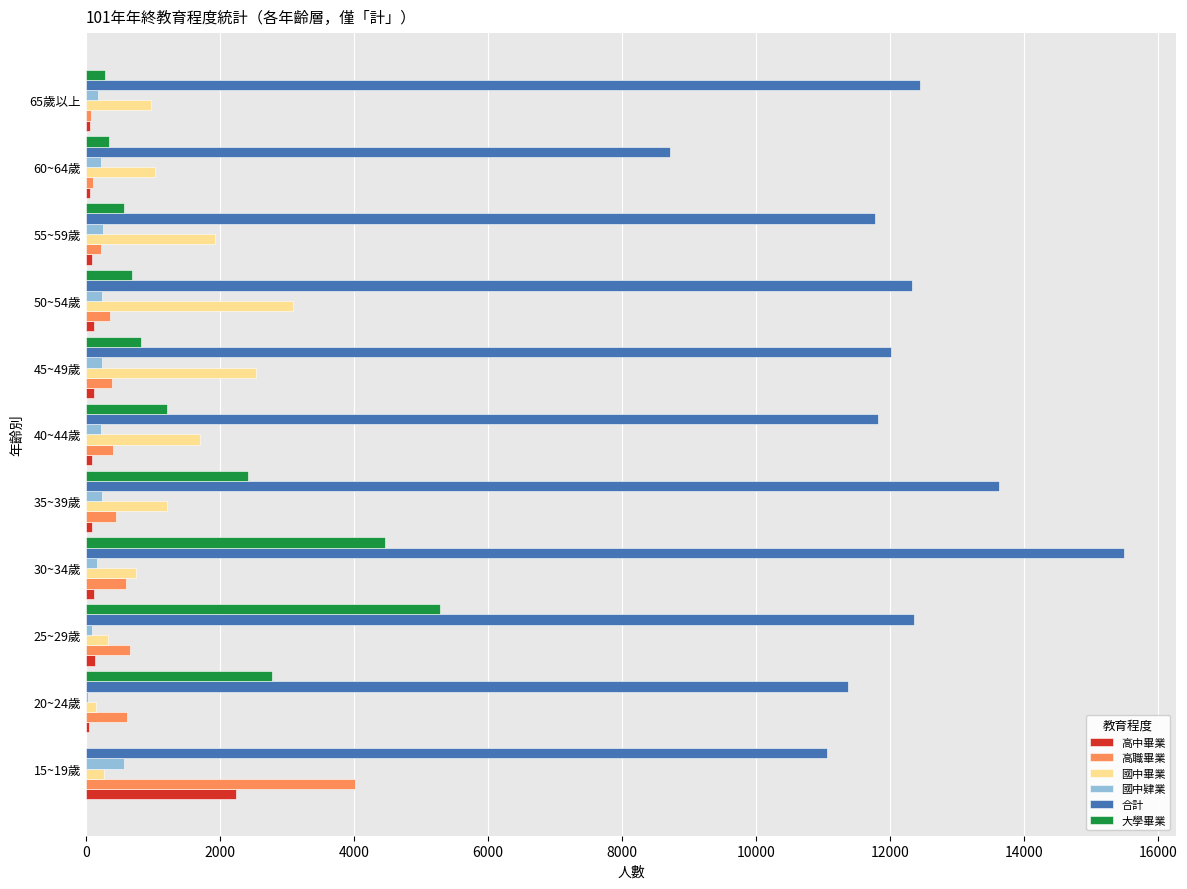

What is the sum of all 合計 values?

133040